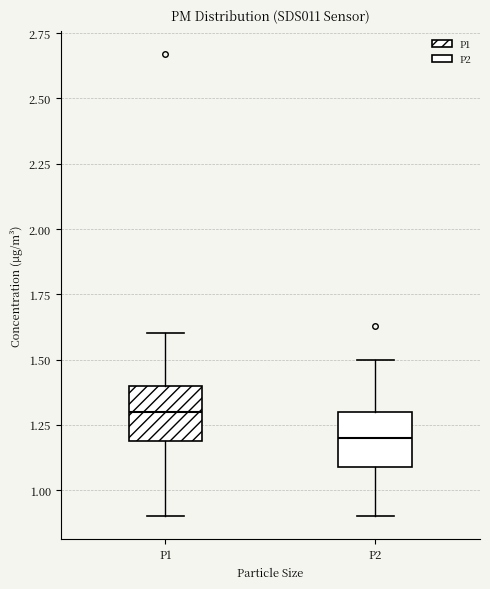

Where does the lower whisker of the box for P1 end on the y-axis? The values are not printed on the chart, so give them approximately, as read against the axis.

0.9